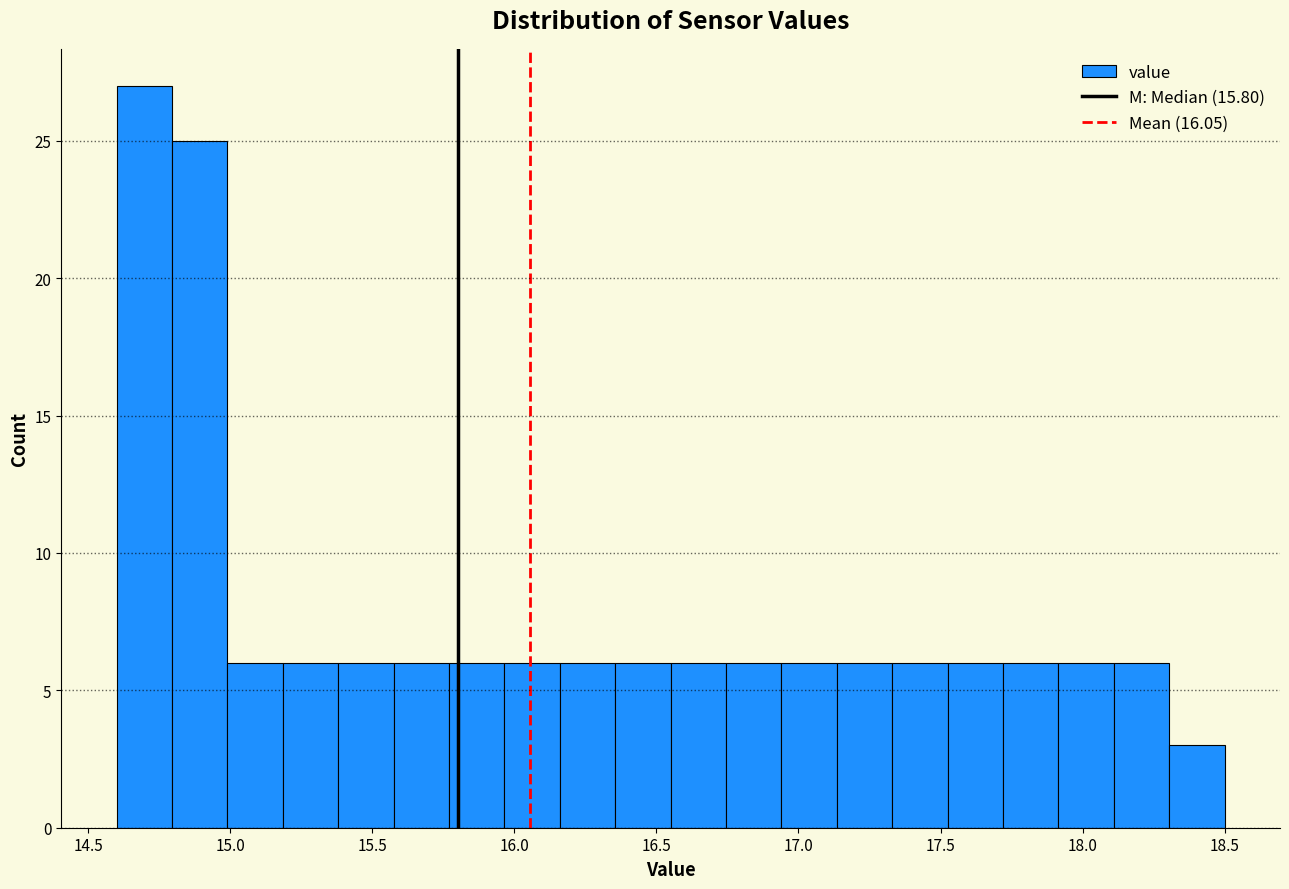

Read against the x-axis, roughly where is the centre of the tallest bar?

14.70